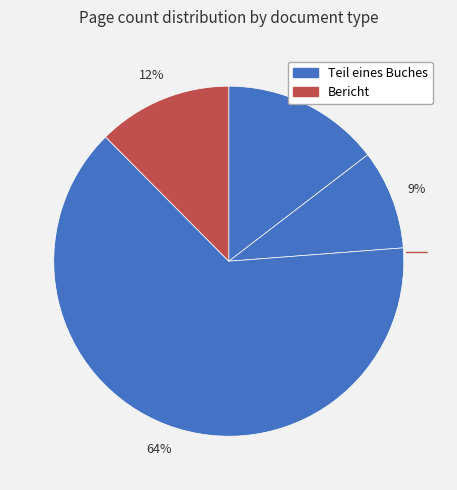

How many slices are in this pie chart?

4